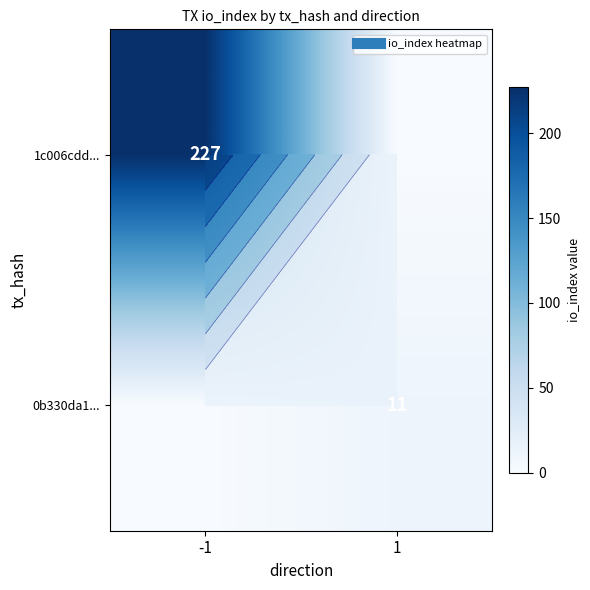

Rank the series by their average value, from highest to lowest.

1c006cdd..., 0b330da1...